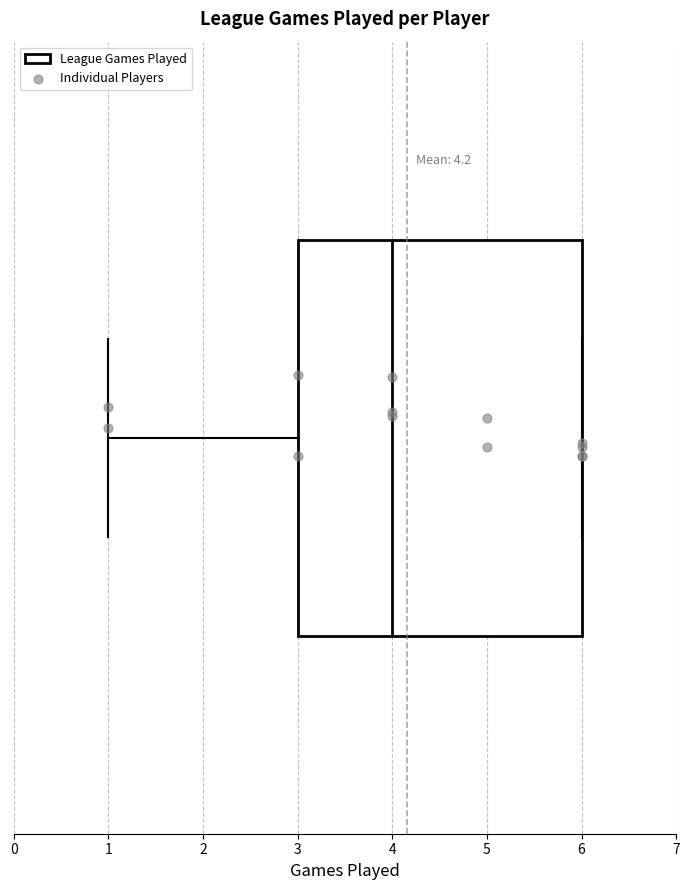

Read this box plot against the x-axis: the position of the median line, the range covered by the box, and the ends of both whiskers. The values are not printed on the chart, so give them approximately, as read against the axis.

median 4, box 3 to 6, whiskers 1 to 6